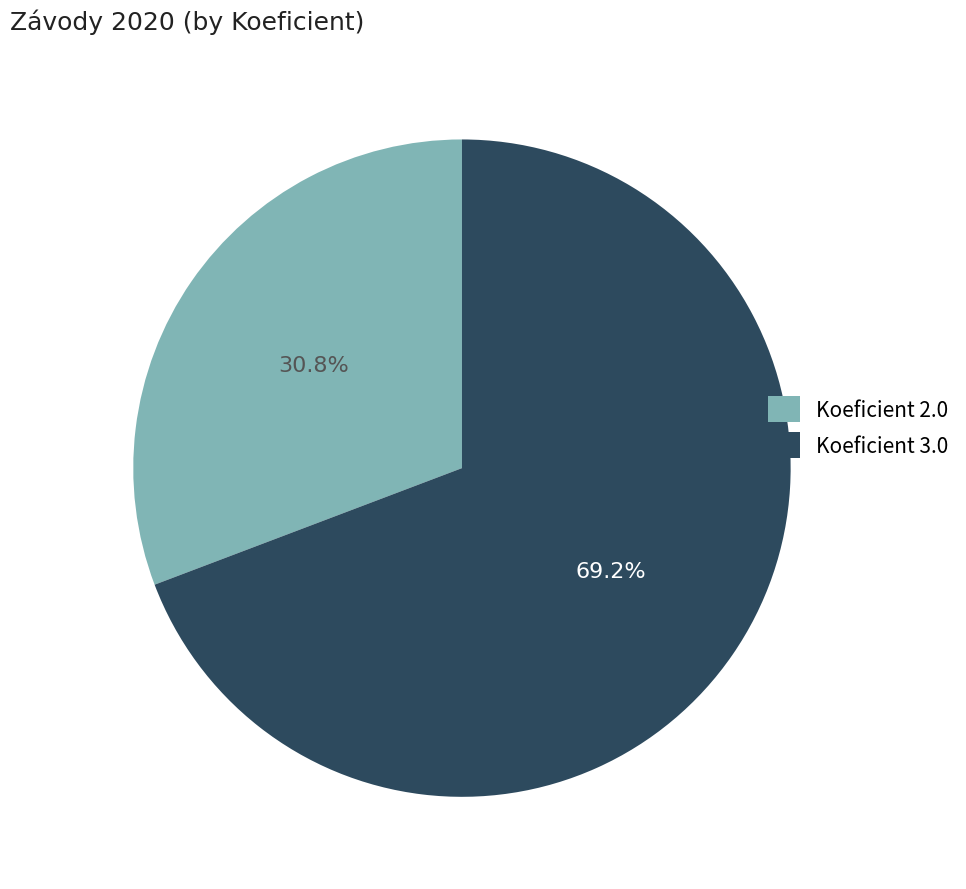

Is there any slice that represents more than half of the pie?

Yes